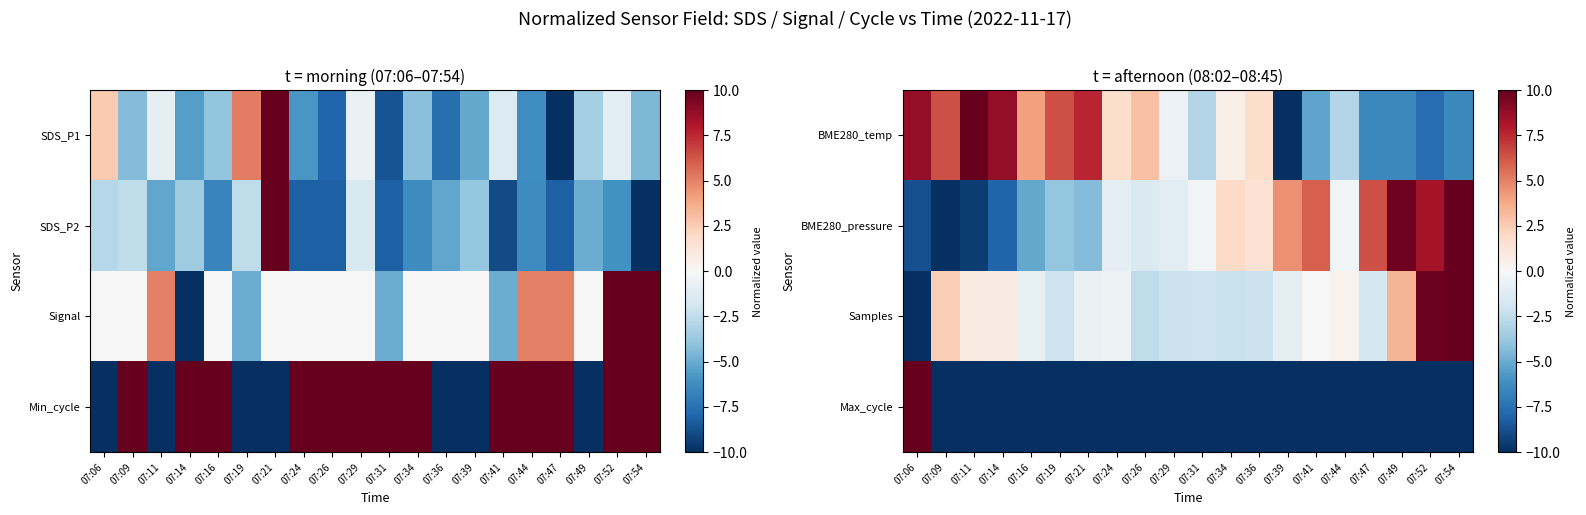

What is the greatest value displayed?

10.0